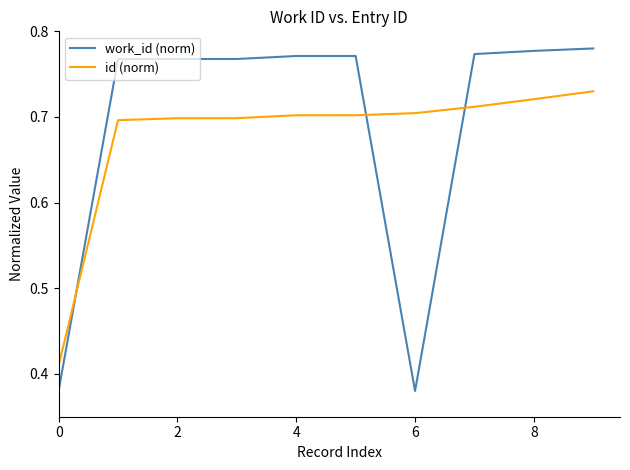

Which series has the widest spread of values?

work_id (norm)